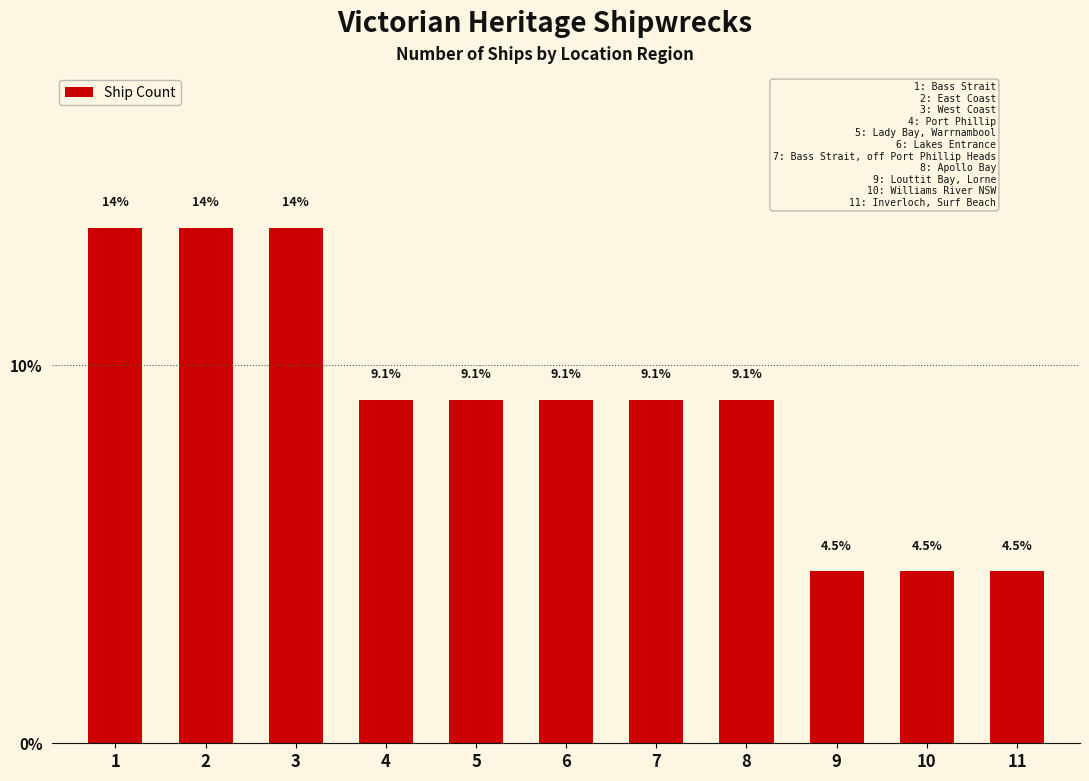

Read the value at 2.

13.6